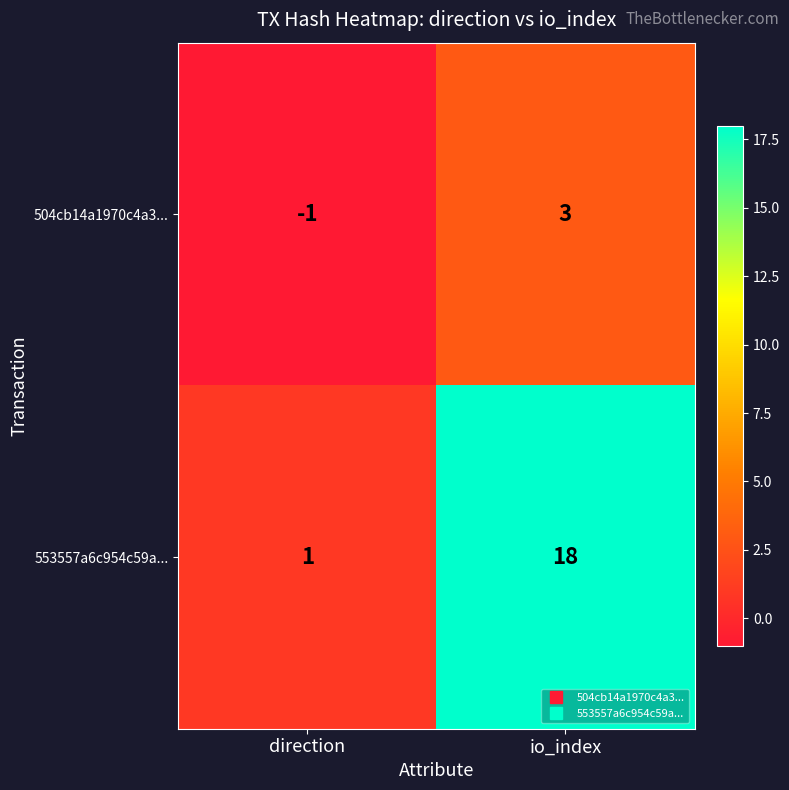

Reading left to right, transcribe all the data shown in this chart.

504cb14a1970c4a3...: direction=-1	io_index=3
553557a6c954c59a...: direction=1	io_index=18